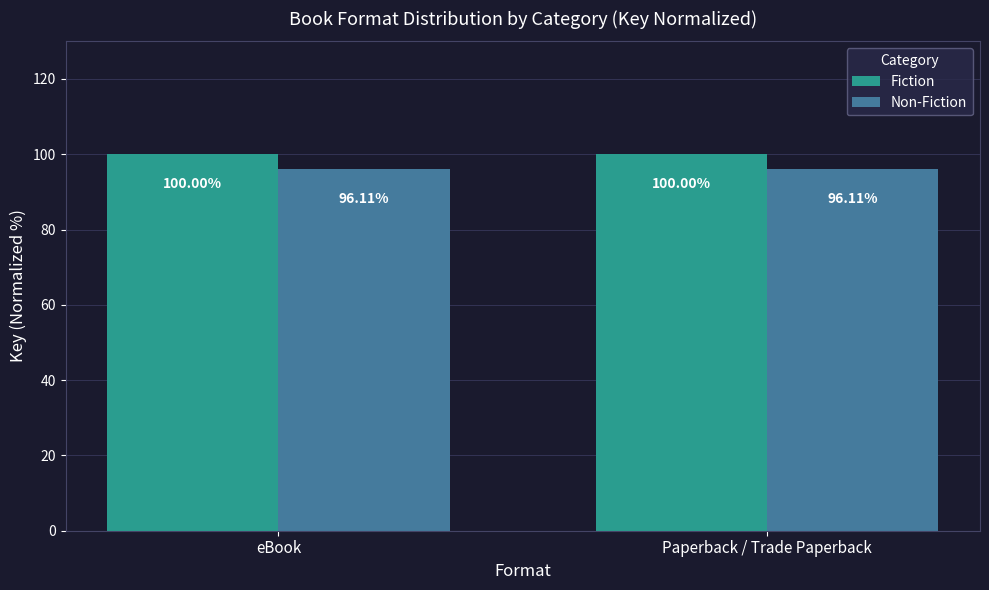

What is the average value of the Fiction series?

100.0